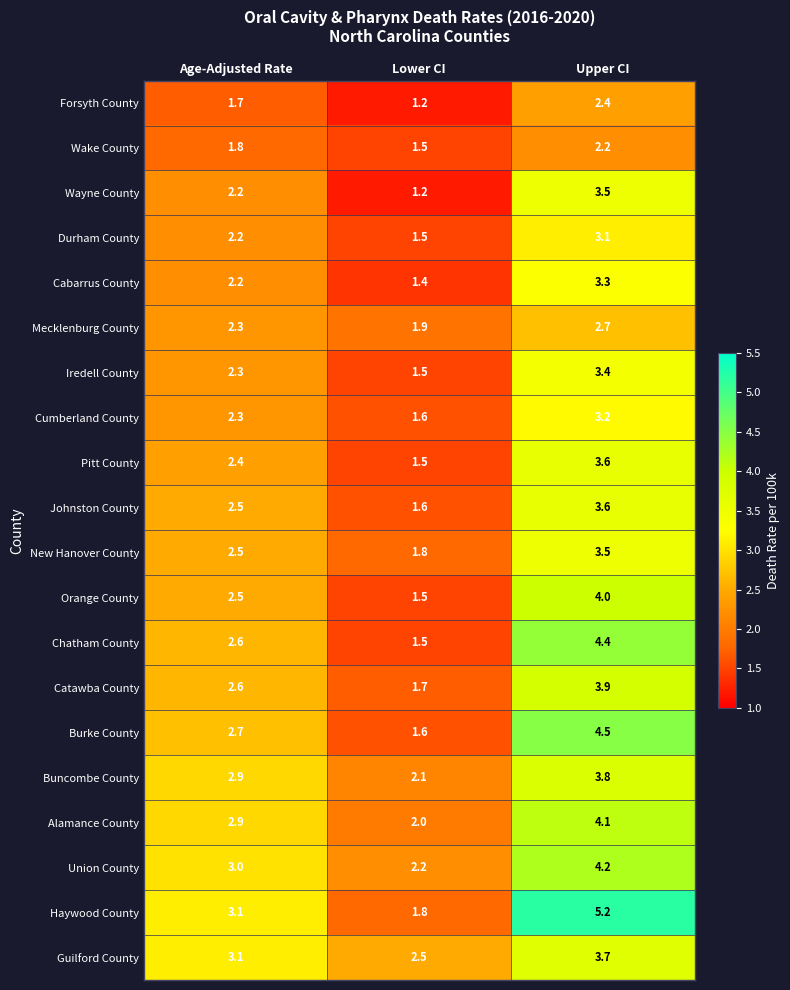

The Guilford County series shows 0.8 at Lower CI. True or false?

False